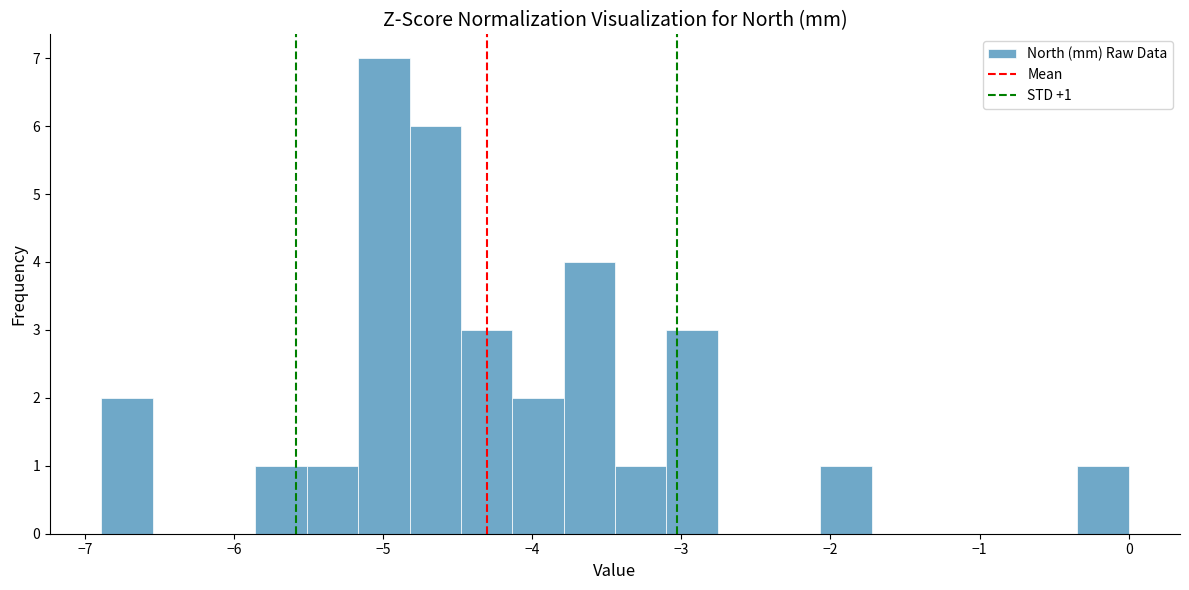

Around what value on the x-axis is the tallest bar? Give the approximate position of its centre, as read against the axis.

-5.0